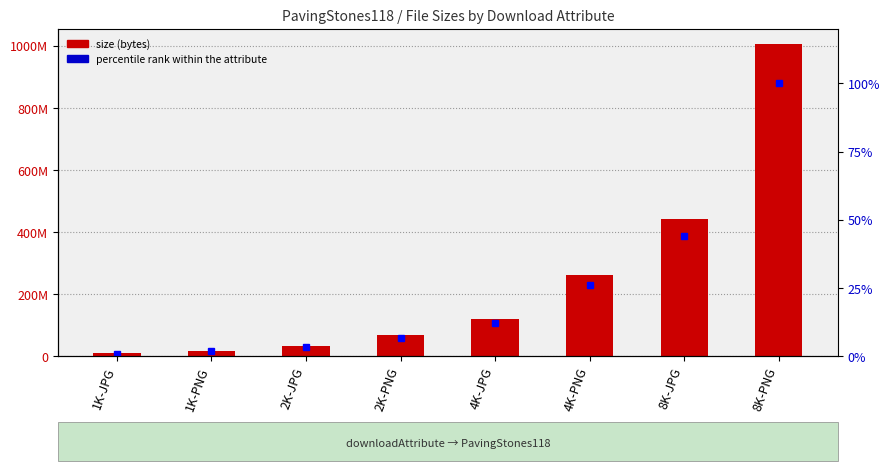

What is the label of the 1st bar from the right?

8K-PNG